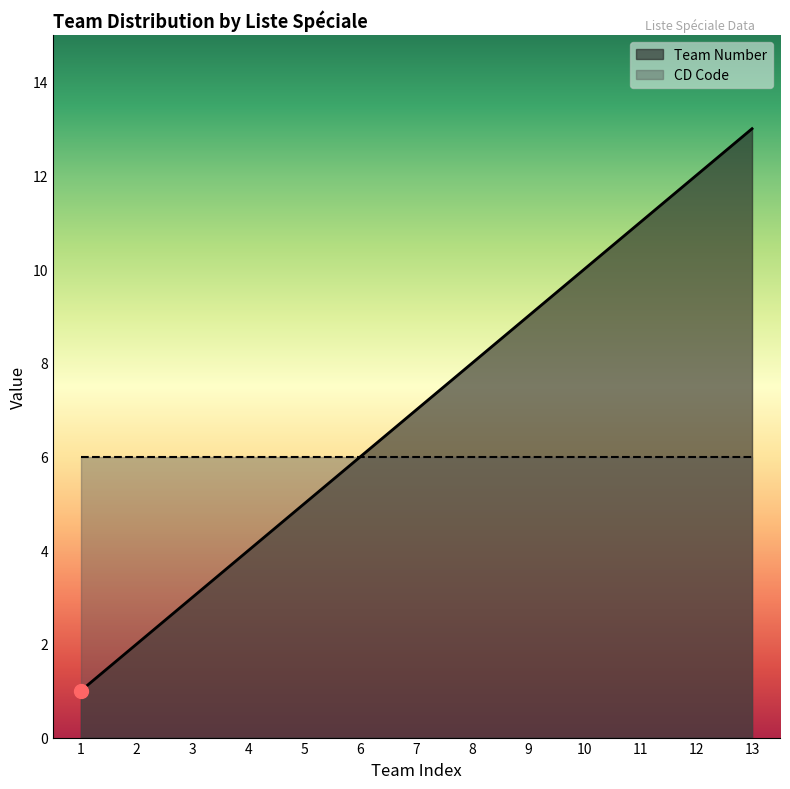

What is the sum of the values at 8 and 6?

14